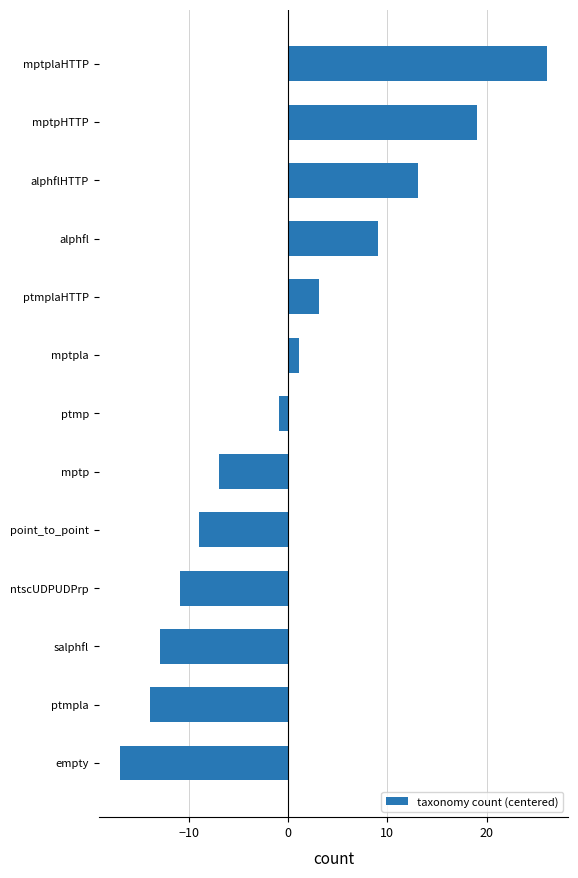

Is it true that the value at salphfl is -12.9?

True